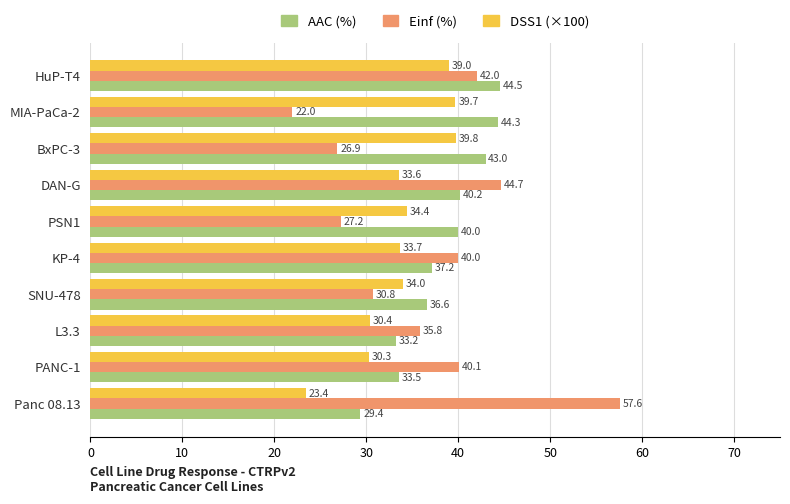

What is the smallest value displayed?

22.0